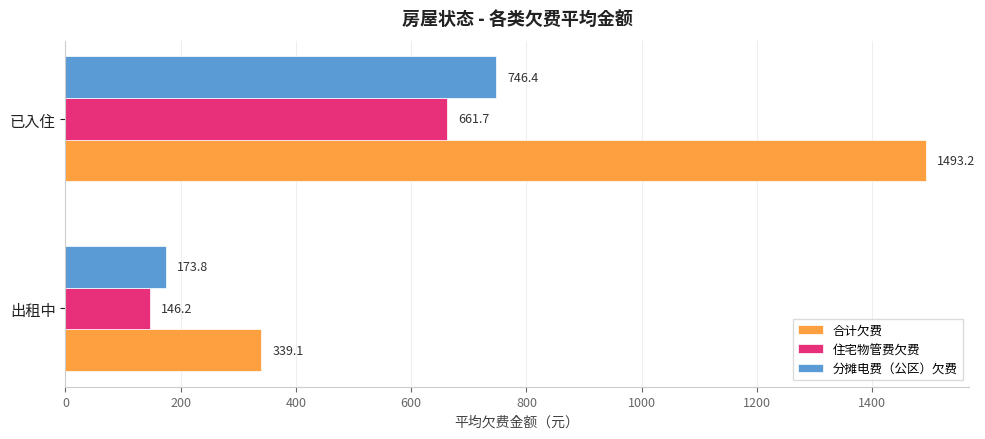

At which category is the sum across all series the highest?

已入住